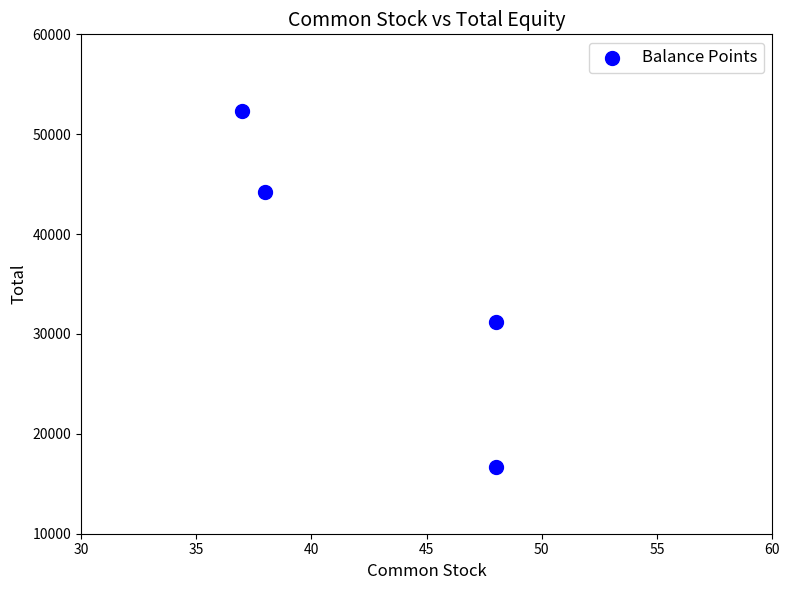

What Y value in the scatter plot is closest to 34468?

31212